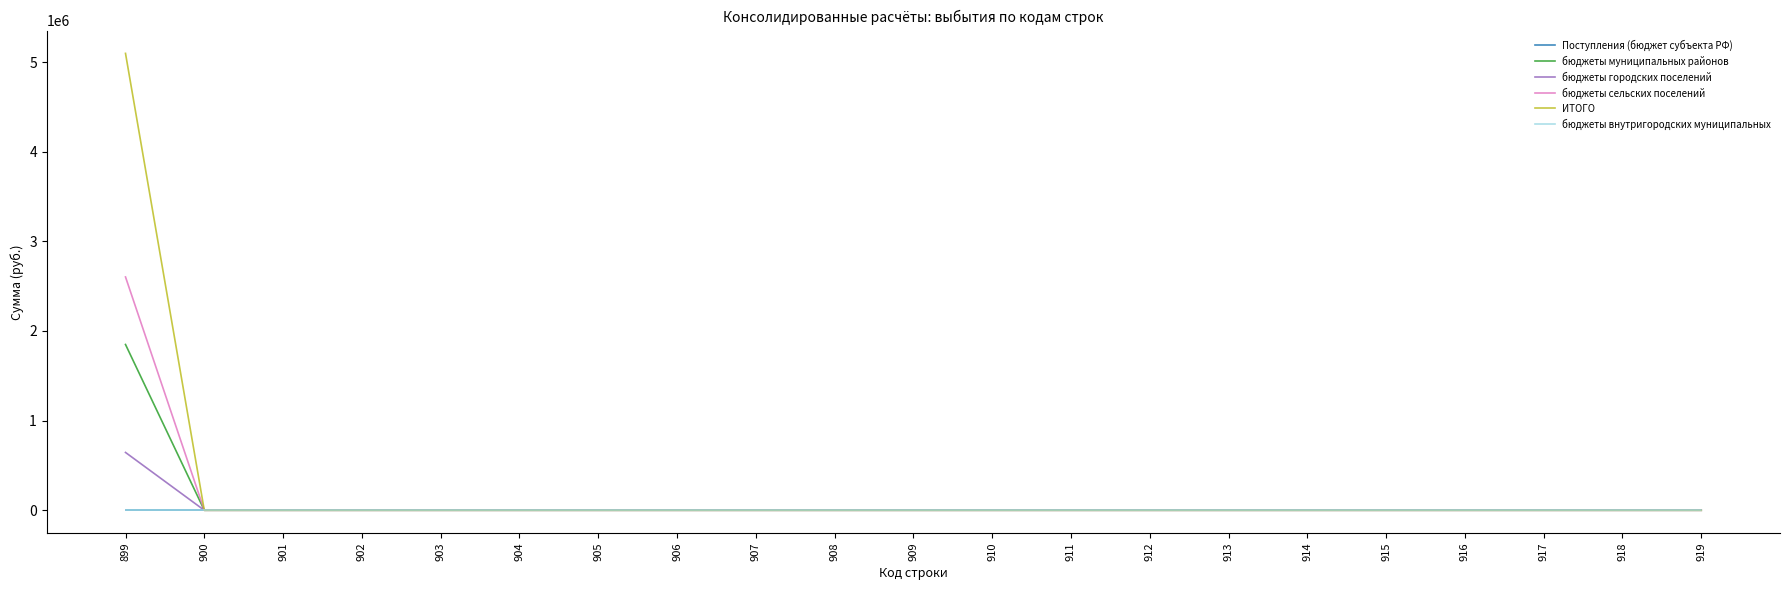

At which category is the sum across all series the highest?

899